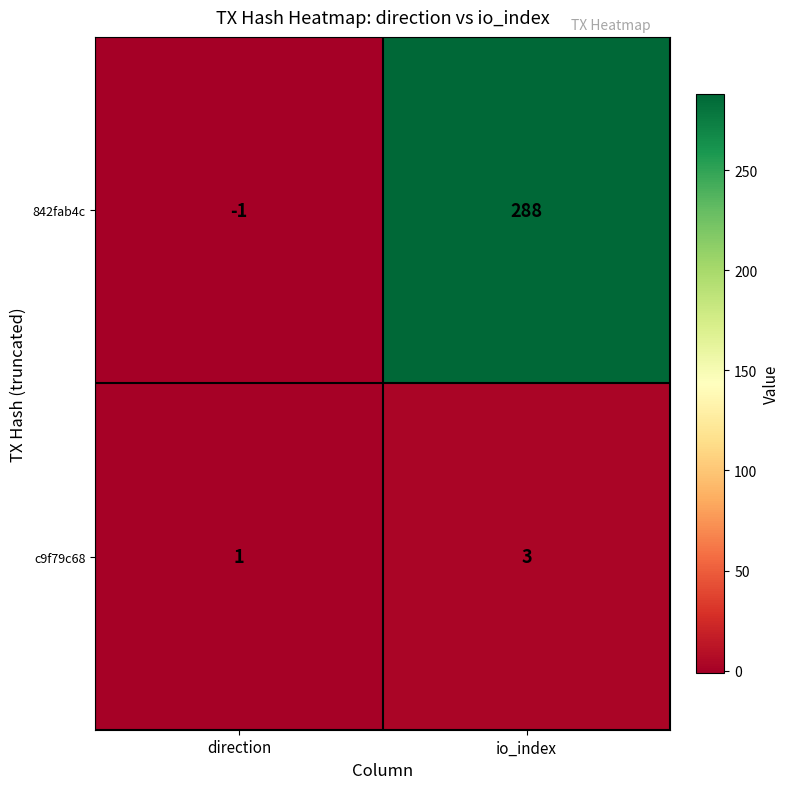

At which label is c9f79c68 closest to 2?

direction